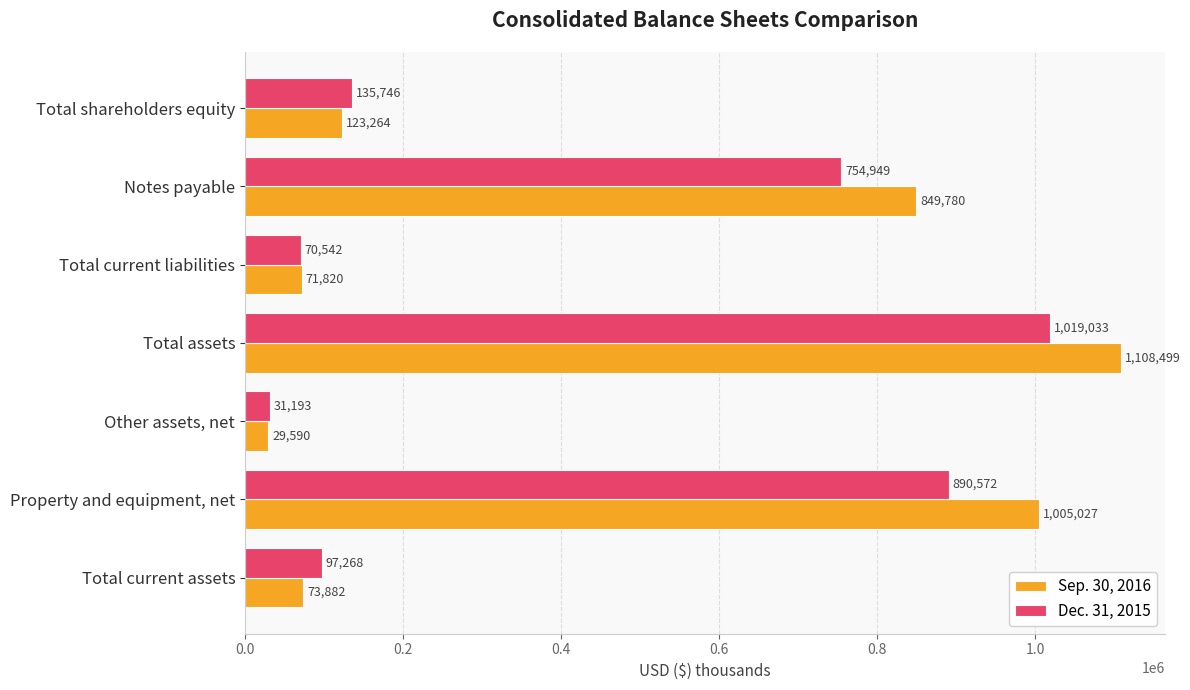

Where is Sep. 30, 2016 nearest to the value 569044?

Notes payable